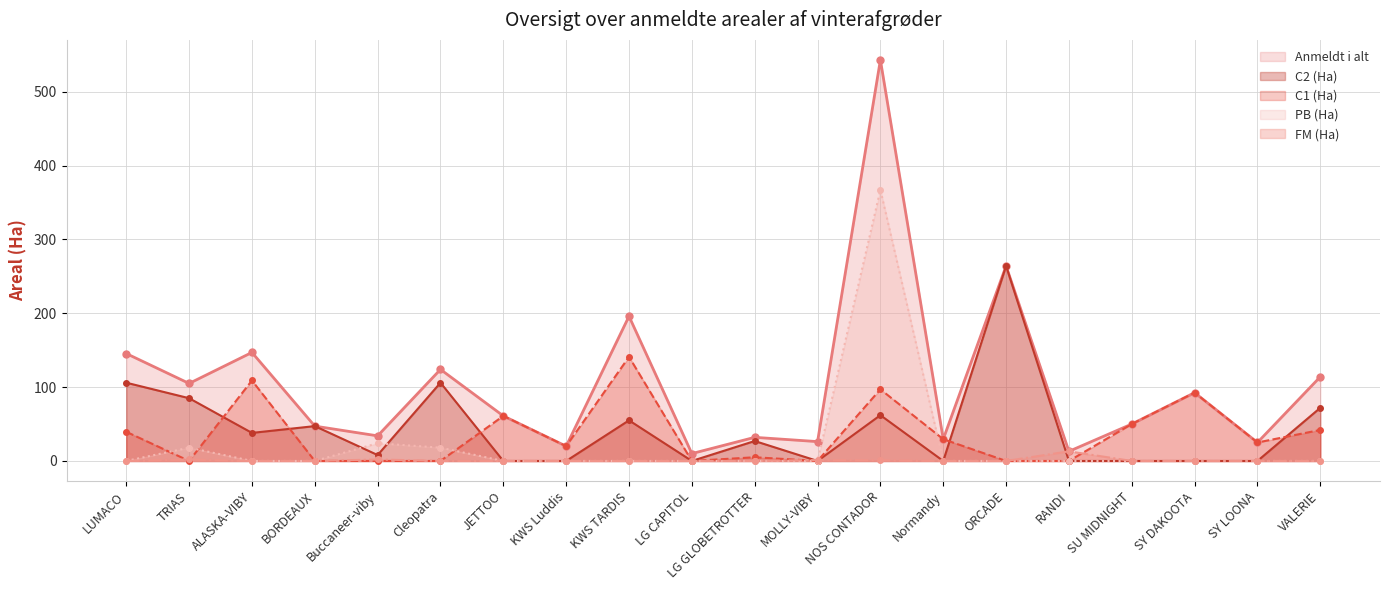

Reading left to right, list all the values displayed in this chart.

Anmeldt i alt: LUMACO=145.5	TRIAS=105.0	ALASKA-VIBY=147.0	BORDEAUX=47.2	Buccaneer-viby=34.0	Cleopatra=124.0	JETTOO=61.0	KWS Luddis=20.0	KWS TARDIS=196.0	LG CAPITOL=10.0	LG GLOBETROTTER=32.0	MOLLY-VIBY=26.2	NOS CONTADOR=543.2	Normandy=29.5	ORCADE=264.2	RANDI=13.0	SU MIDNIGHT=50.0	SY DAKOOTA=92.5	SY LOONA=25.0	VALERIE=114.0
C2 (Ha): LUMACO=106.0	TRIAS=85.0	ALASKA-VIBY=38.0	BORDEAUX=47.2	Buccaneer-viby=8.0	Cleopatra=106.0	JETTOO=0.0	KWS Luddis=0.0	KWS TARDIS=55.0	LG CAPITOL=0.0	LG GLOBETROTTER=27.0	MOLLY-VIBY=0.0	NOS CONTADOR=62.0	Normandy=0.0	ORCADE=264.2	RANDI=0.0	SU MIDNIGHT=0.0	SY DAKOOTA=0.0	SY LOONA=0.0	VALERIE=72.0
FM (Ha): LUMACO=0.0	TRIAS=2.0	ALASKA-VIBY=0.0	BORDEAUX=0.0	Buccaneer-viby=2.0	Cleopatra=0.0	JETTOO=0.0	KWS Luddis=0.0	KWS TARDIS=0.0	LG CAPITOL=0.0	LG GLOBETROTTER=0.0	MOLLY-VIBY=1.2	NOS CONTADOR=1.0	Normandy=0.0	ORCADE=0.0	RANDI=13.0	SU MIDNIGHT=0.0	SY DAKOOTA=0.0	SY LOONA=0.0	VALERIE=0.0
C1 (Ha): LUMACO=39.5	TRIAS=0.0	ALASKA-VIBY=109.0	BORDEAUX=0.0	Buccaneer-viby=0.0	Cleopatra=0.0	JETTOO=61.0	KWS Luddis=20.0	KWS TARDIS=141.0	LG CAPITOL=0.0	LG GLOBETROTTER=5.0	MOLLY-VIBY=0.0	NOS CONTADOR=97.0	Normandy=29.5	ORCADE=0.0	RANDI=0.0	SU MIDNIGHT=50.0	SY DAKOOTA=92.5	SY LOONA=25.0	VALERIE=42.0
PB (Ha): LUMACO=0.0	TRIAS=18.0	ALASKA-VIBY=0.0	BORDEAUX=0.0	Buccaneer-viby=24.0	Cleopatra=18.0	JETTOO=0.0	KWS Luddis=0.0	KWS TARDIS=0.0	LG CAPITOL=0.0	LG GLOBETROTTER=0.0	MOLLY-VIBY=0.0	NOS CONTADOR=367.2	Normandy=0.0	ORCADE=0.0	RANDI=0.0	SU MIDNIGHT=0.0	SY DAKOOTA=0.0	SY LOONA=0.0	VALERIE=0.0